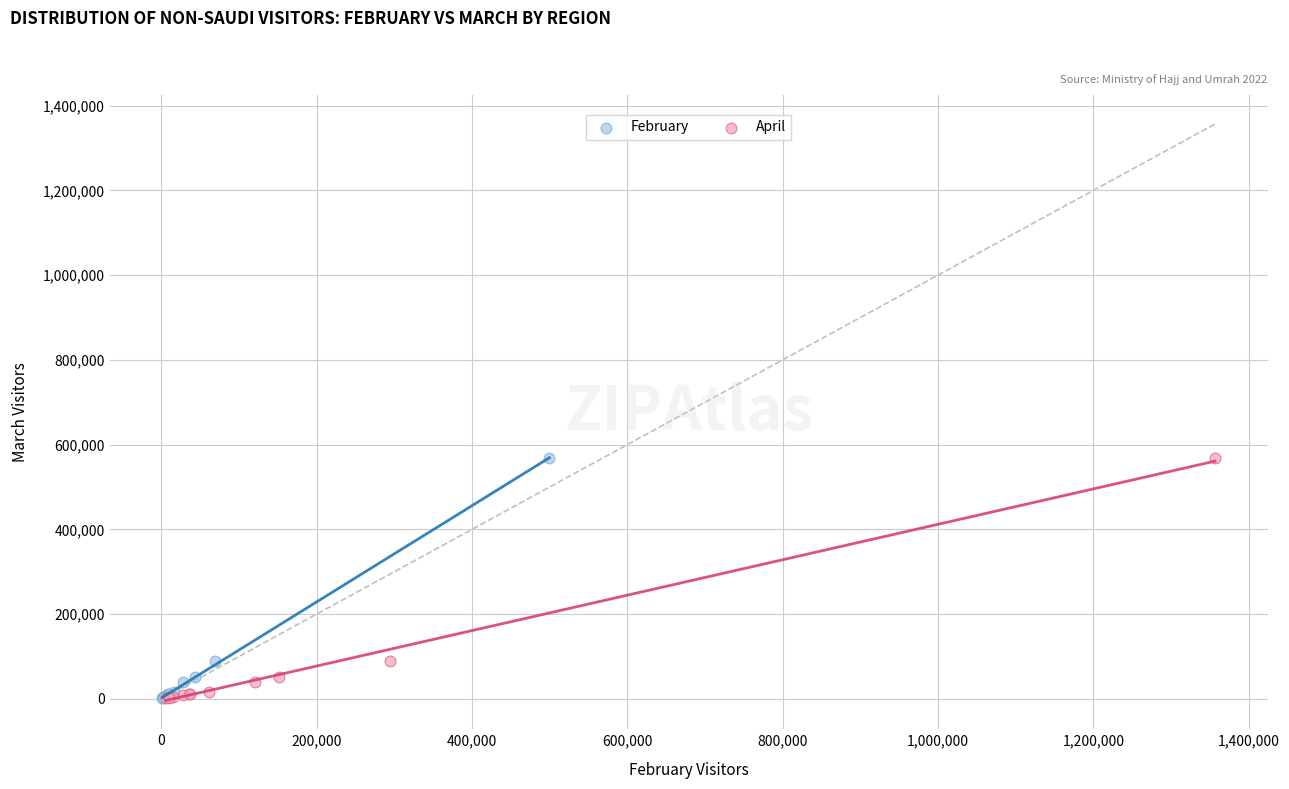

What are all the series names shown in the legend?

February, April